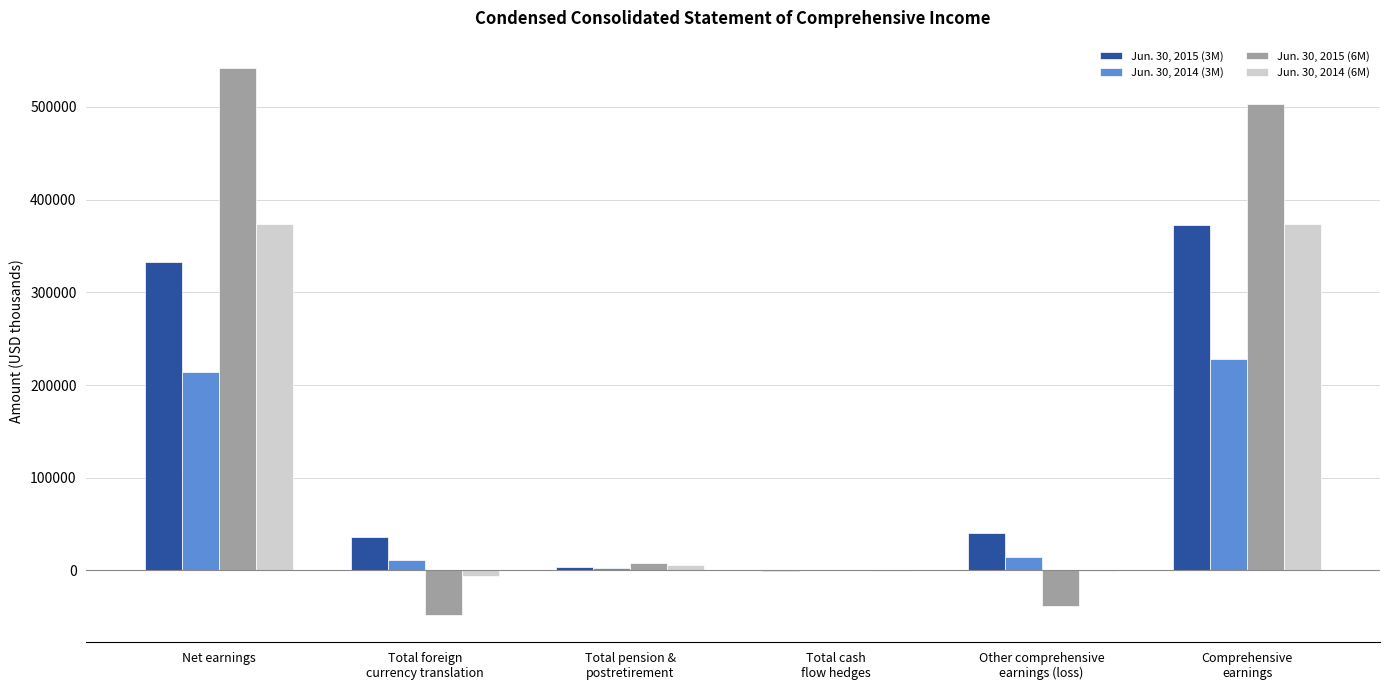

Are the bars horizontal?

No